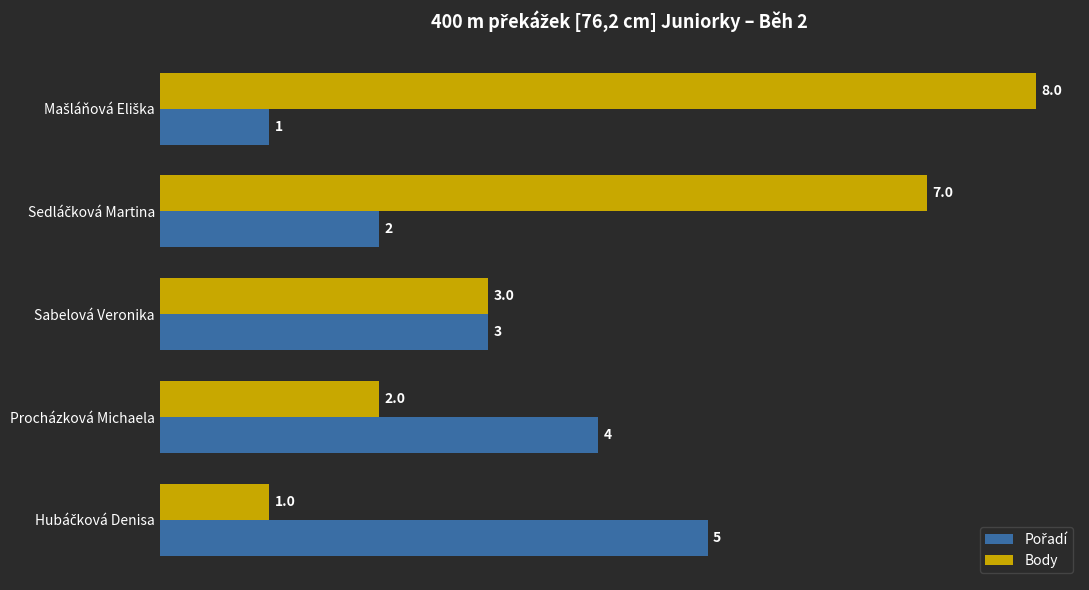

How many distinct data groups are displayed?

2